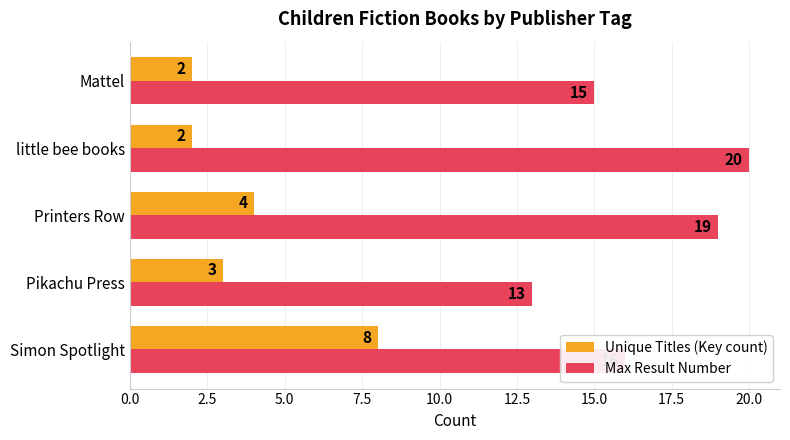

What is the difference between the maximum and minimum values in the Max Result Number series?

7